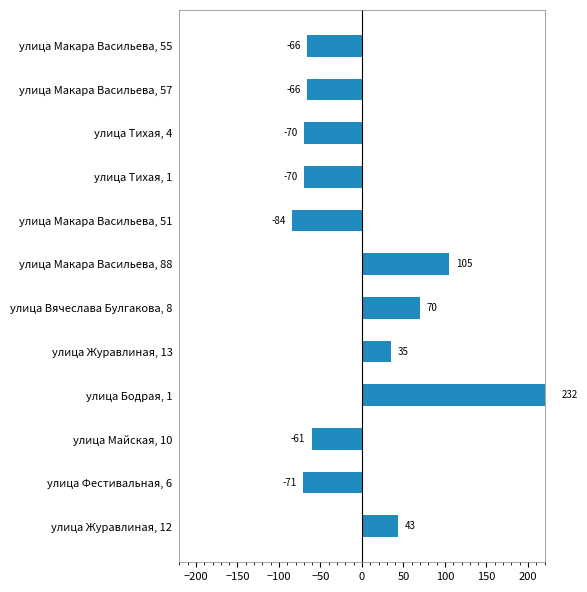

Reading left to right, list all the values displayed in this chart.

43.2	-70.8	-60.8	232.2	35.2	70.2	105.2	-83.8	-69.8	-69.8	-65.8	-65.8